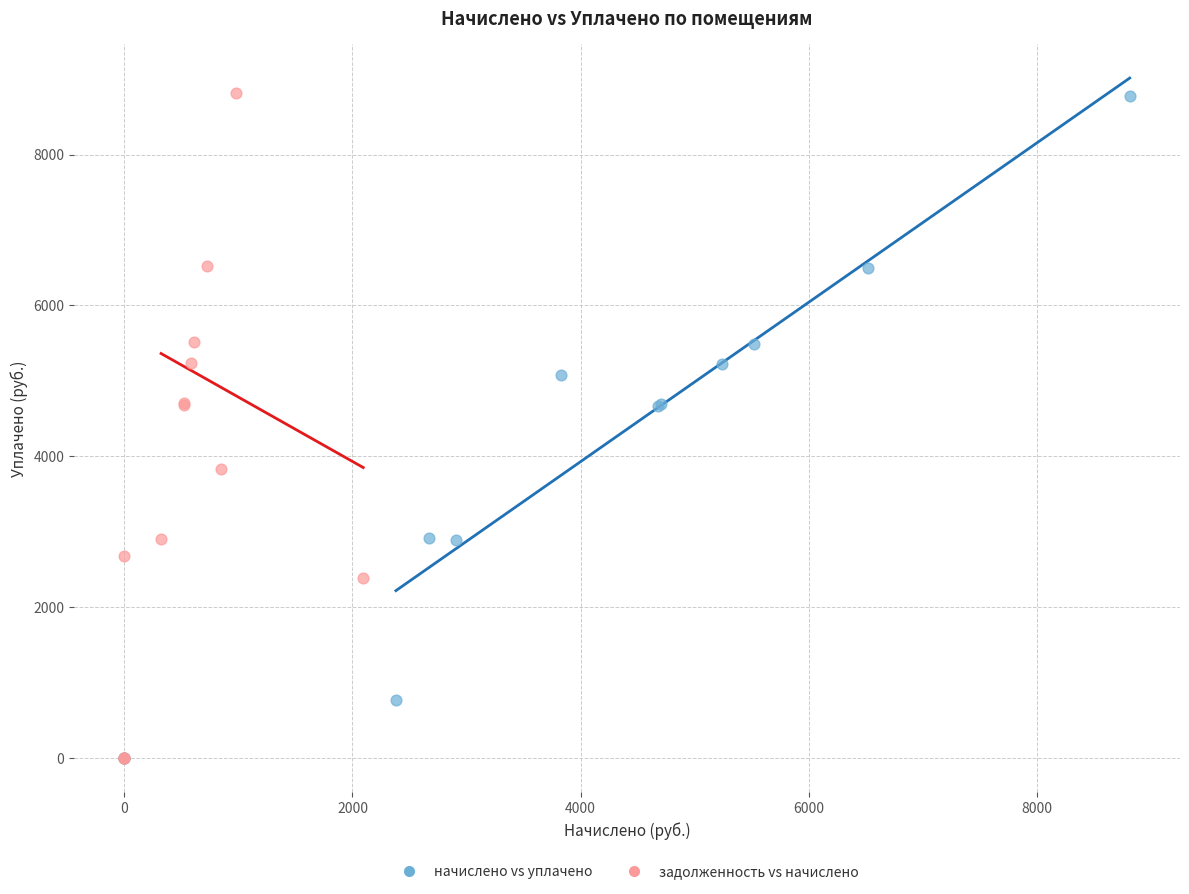

What are all the series names shown in the legend?

начислено vs уплачено, задолженность vs начислено